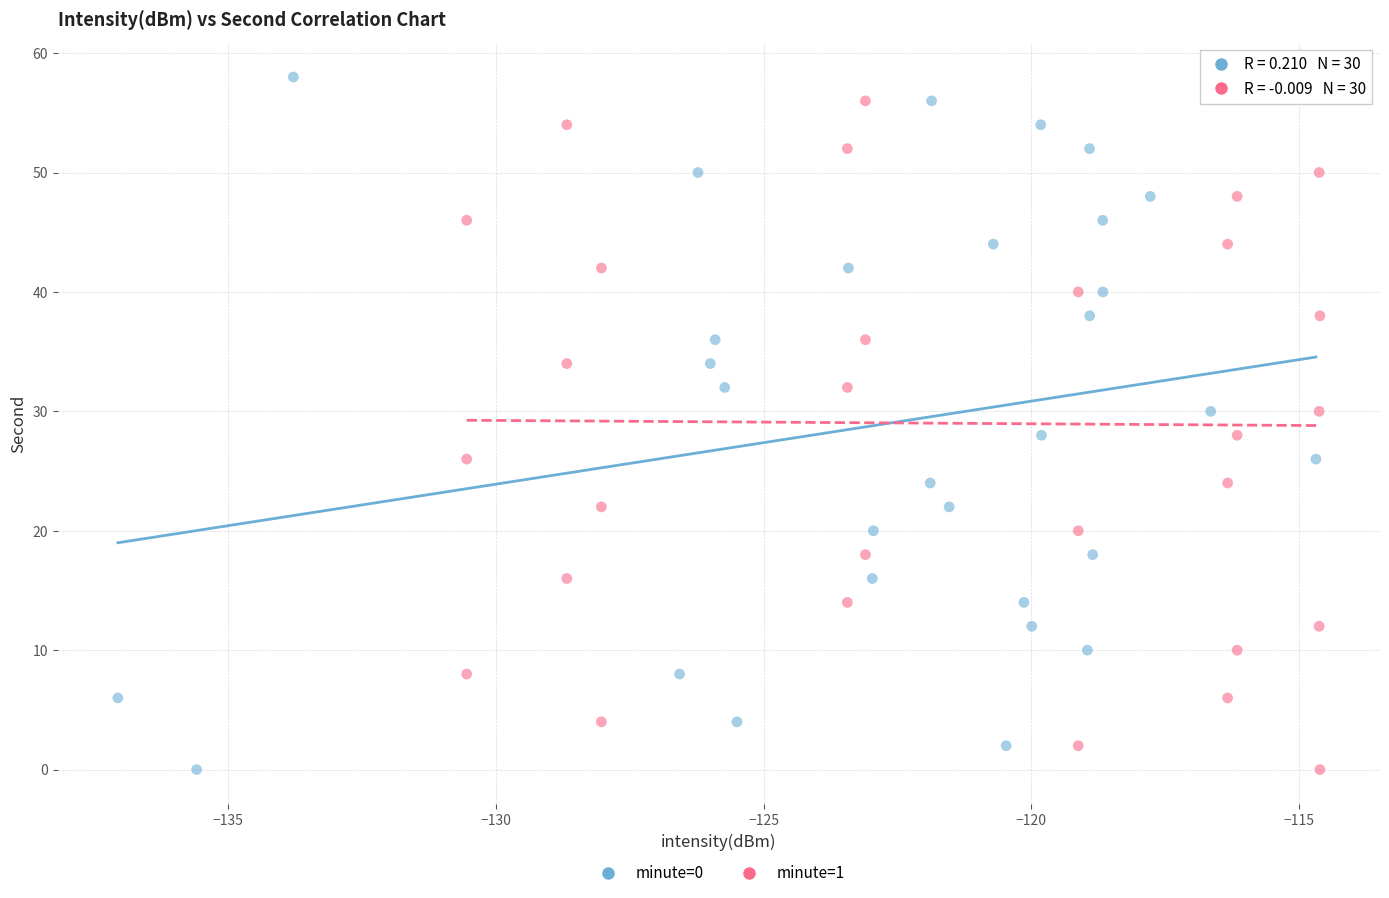

What are all the series names shown in the legend?

minute=0, minute=1